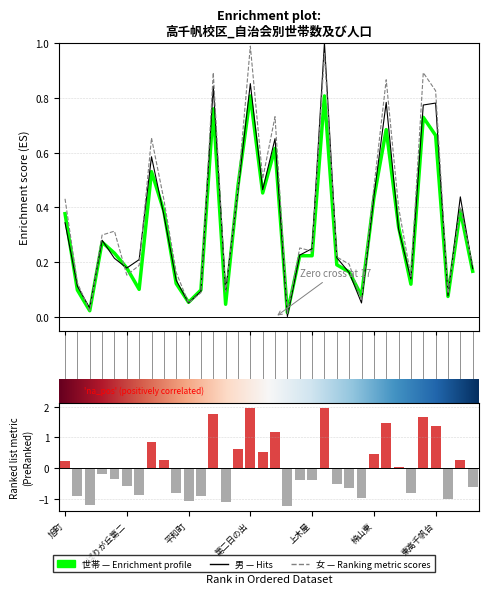

How many distinct data groups are displayed?

3